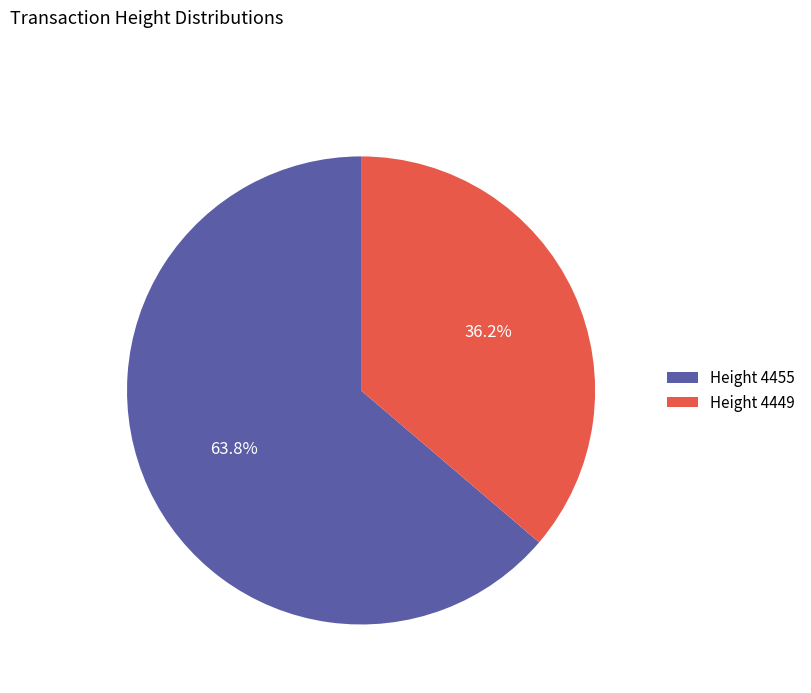

Is there any slice that represents more than half of the pie?

Yes